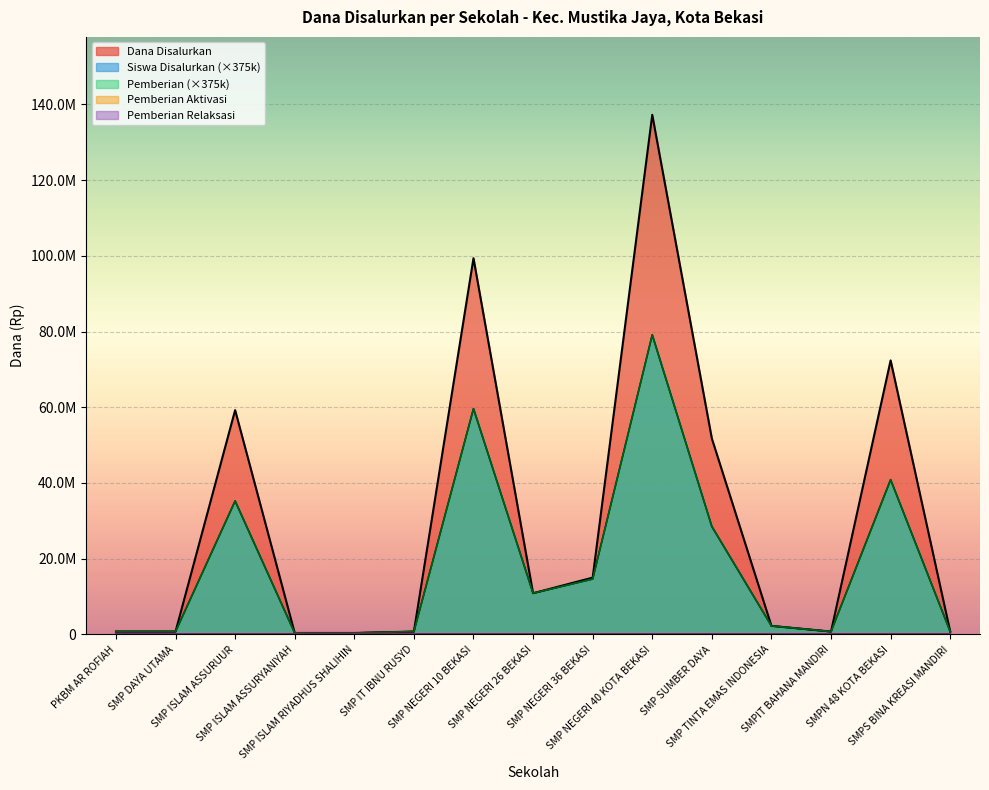

Which series changed the most between PKBM AR ROFIAH and SMP SUMBER DAYA?

Dana Disalurkan